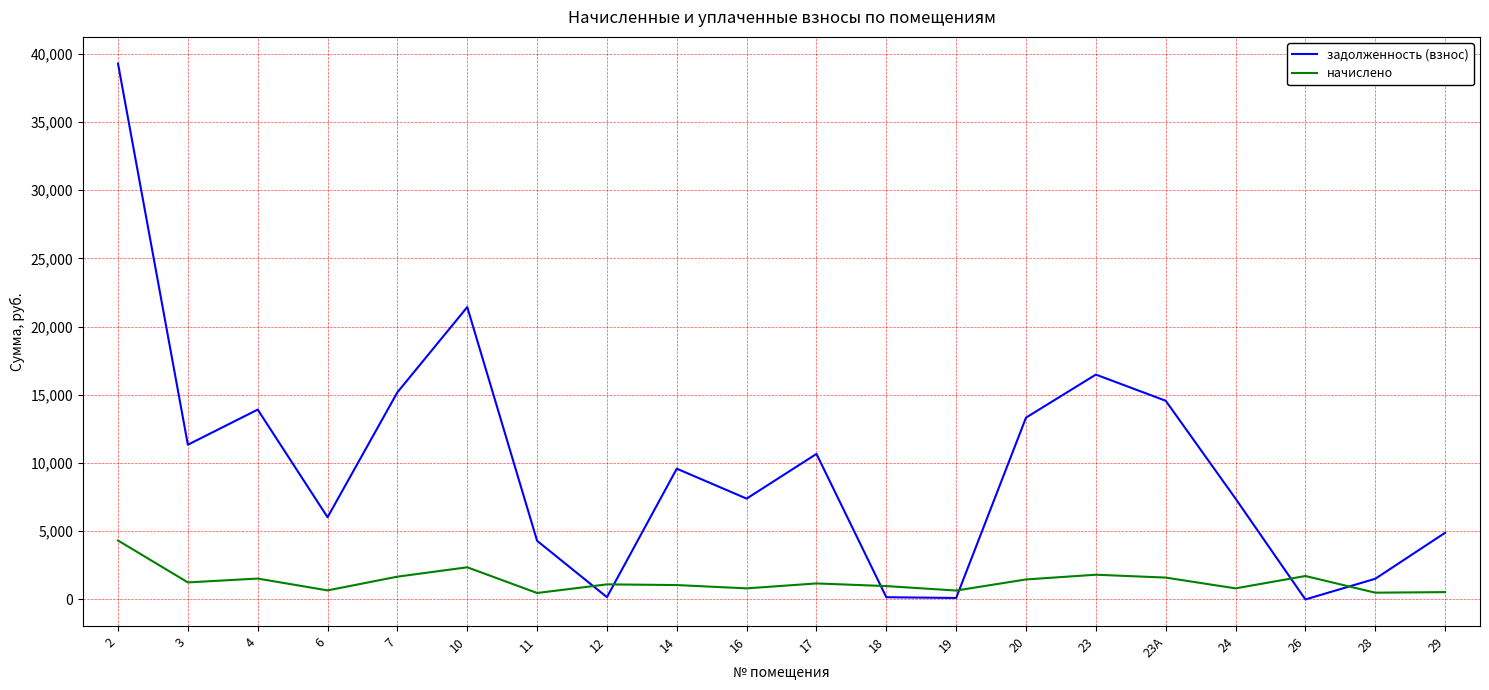

What is the difference between the maximum and minimum values in the задолженность (взнос) series?

39273.4